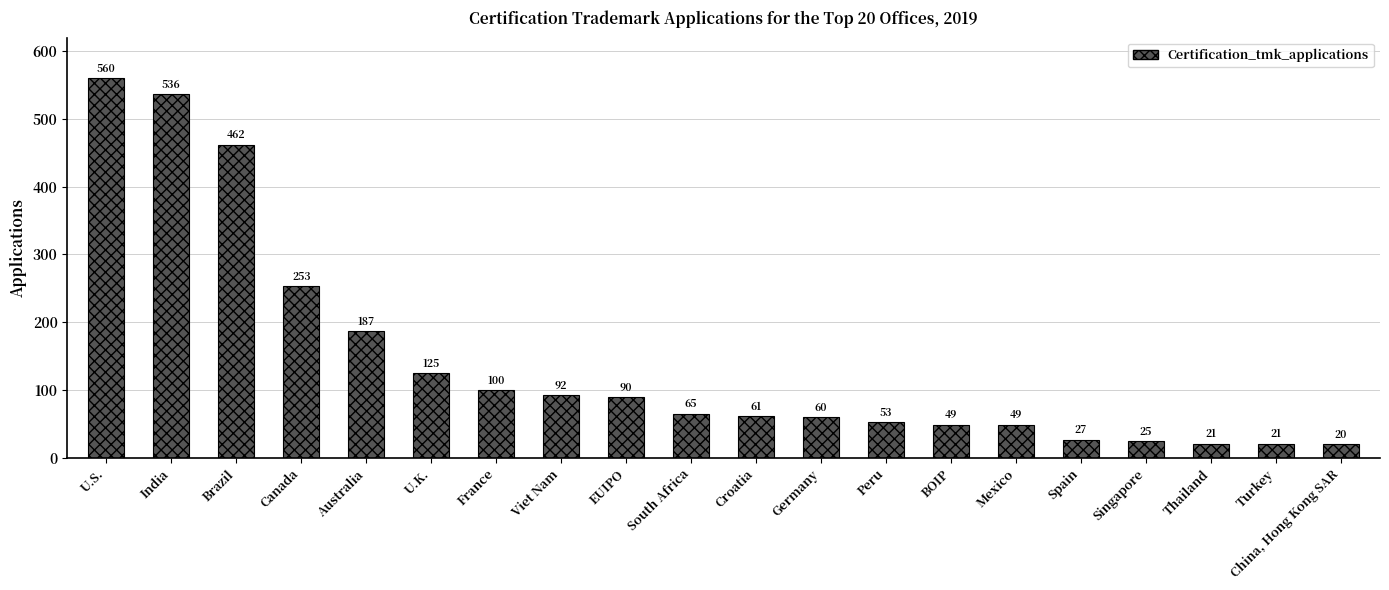

What is the label of the 2nd bar from the left?

India